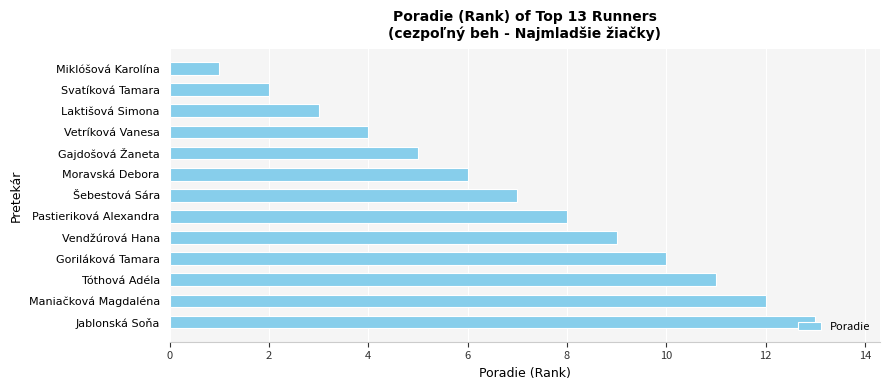

The chart shows a value of 3 at Laktišová Simona. True or false?

True